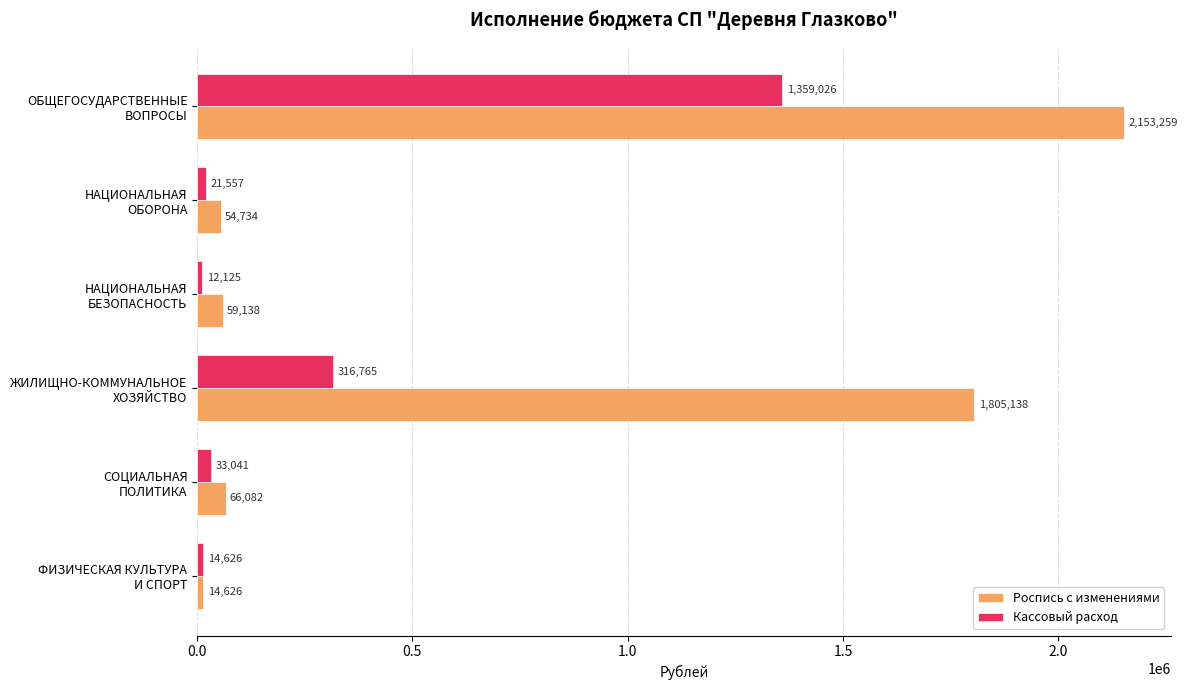

Which series has the largest total across all categories?

Роспись с изменениями